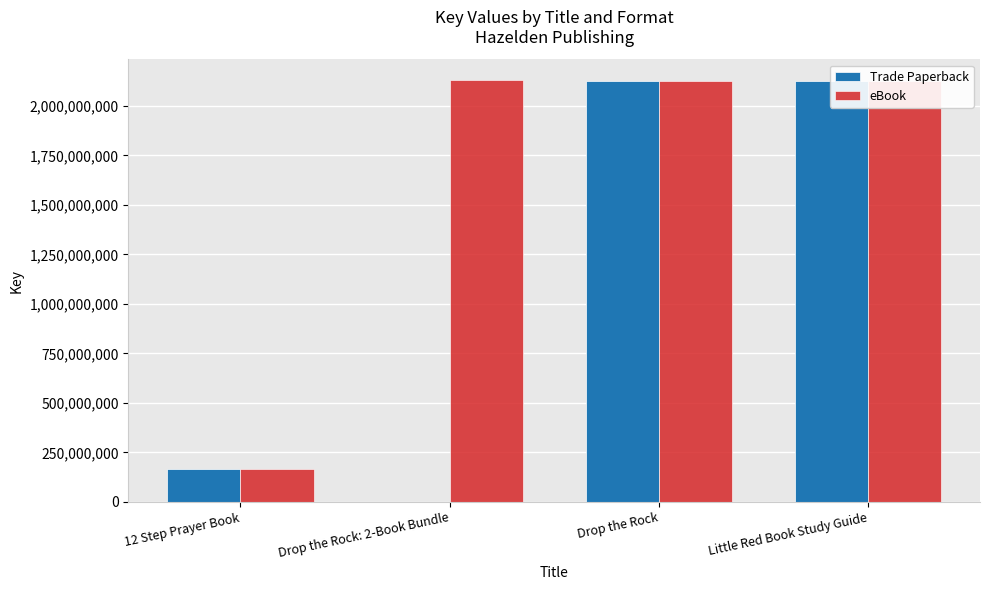

What is the greatest value displayed?

2128855807